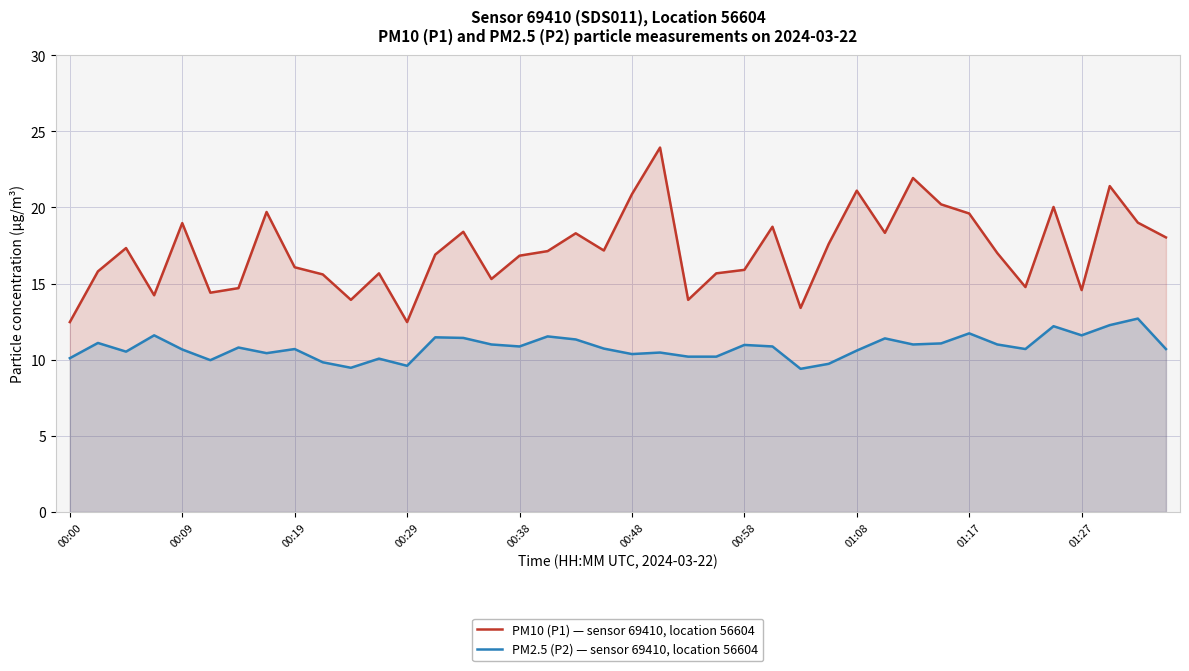

At how many categories does at least one series exceed 11?

40